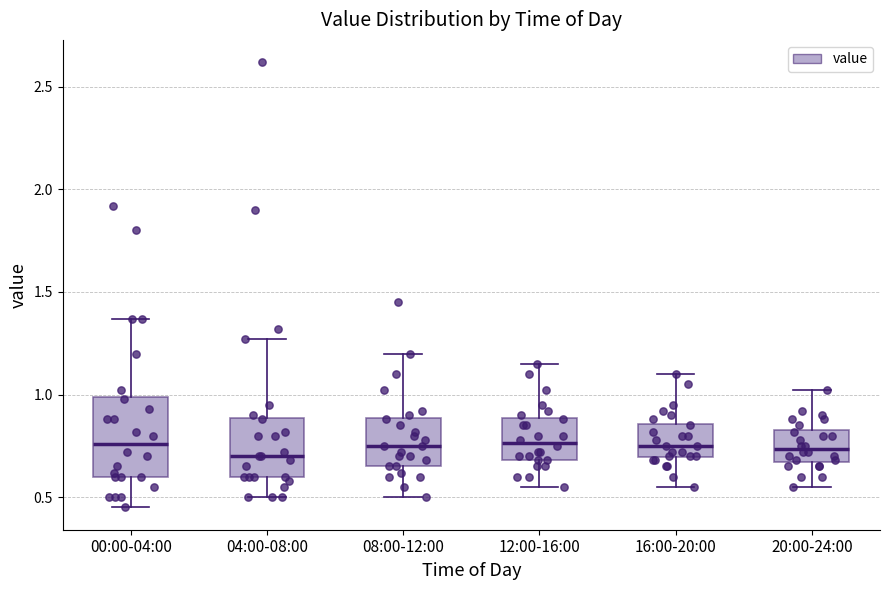

Reading left to right, transcribe this box plot: for each box, give where its median line is, the range the box spans, and where its two whiskers end, as read against the y-axis. The values are not printed on the chart, so give them approximately, as read against the axis.

00:00-04:00: median 0.75, box 0.60 to 1.00, whiskers 0.45 to 1.35
04:00-08:00: median 0.70, box 0.60 to 0.90, whiskers 0.50 to 1.25
08:00-12:00: median 0.75, box 0.65 to 0.90, whiskers 0.50 to 1.20
12:00-16:00: median 0.75, box 0.70 to 0.90, whiskers 0.55 to 1.15
16:00-20:00: median 0.75, box 0.70 to 0.85, whiskers 0.55 to 1.10
20:00-24:00: median 0.75, box 0.65 to 0.85, whiskers 0.55 to 1.00